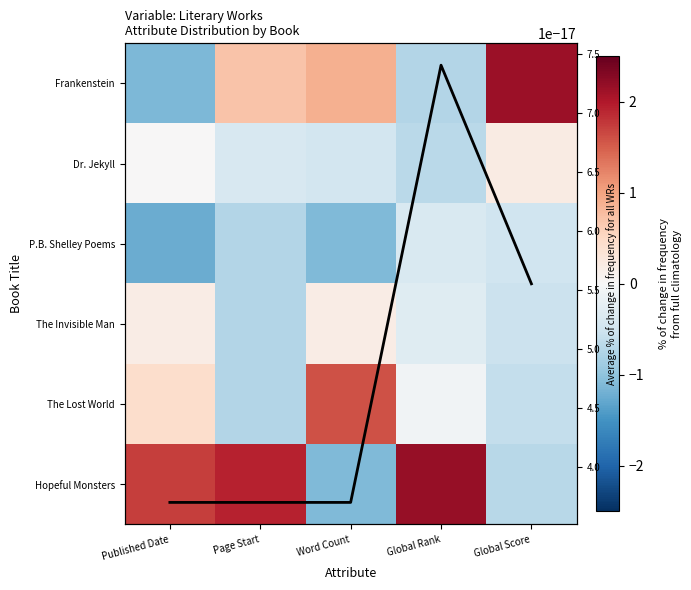

Is it true that Dr. Jekyll equals -0.7 at Global Rank?

True